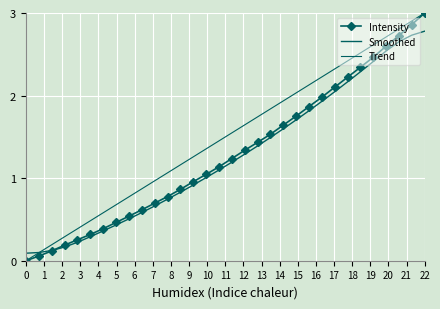

True or false: Smoothed has more than 0 points higher than both neighbors.

False